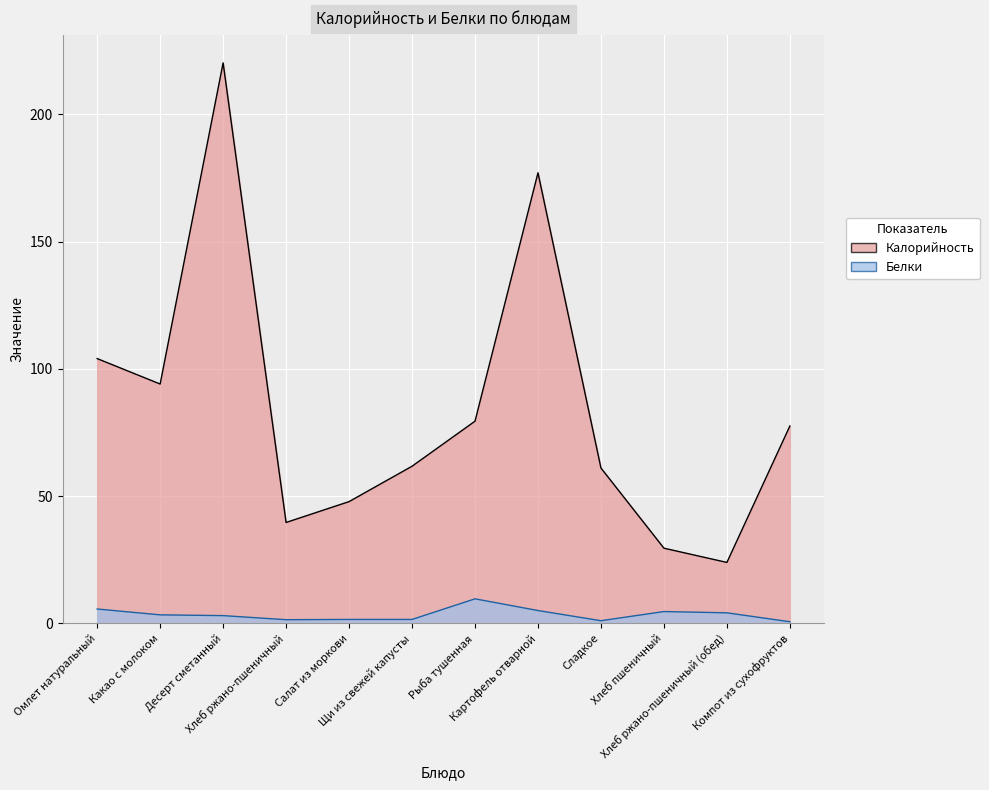

At which label is Белки closest to 5?

Картофель отварной